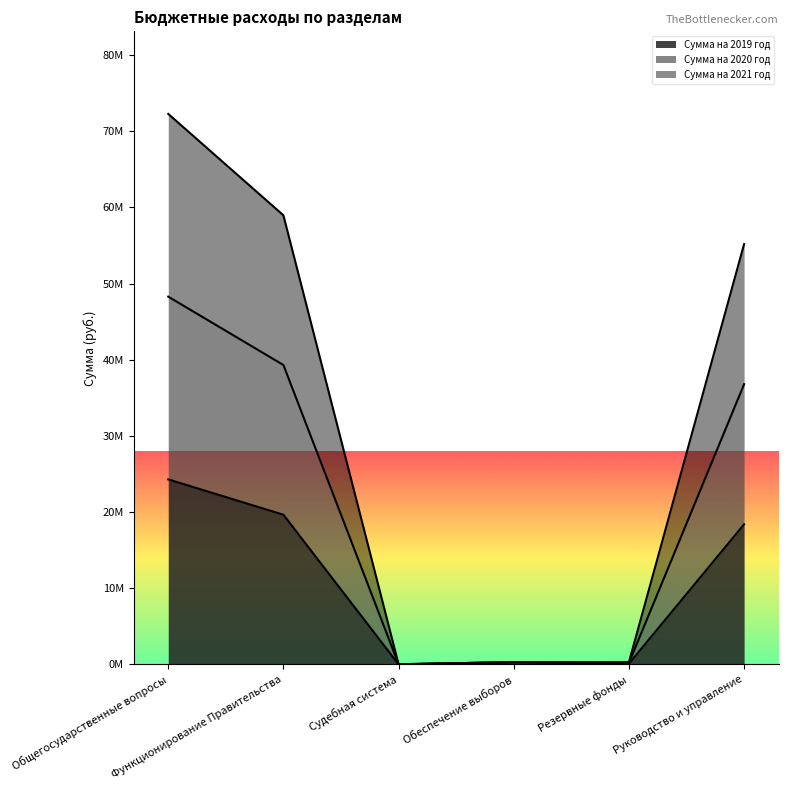

Which series has the largest total across all categories?

Сумма на 2020 год